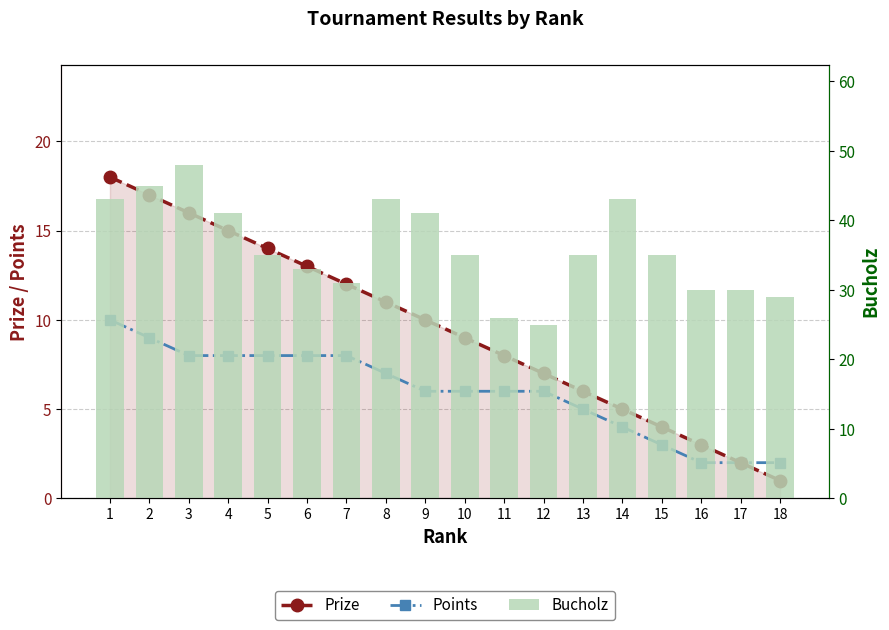

What is the value of the Points bar at the 7th from the left?

8